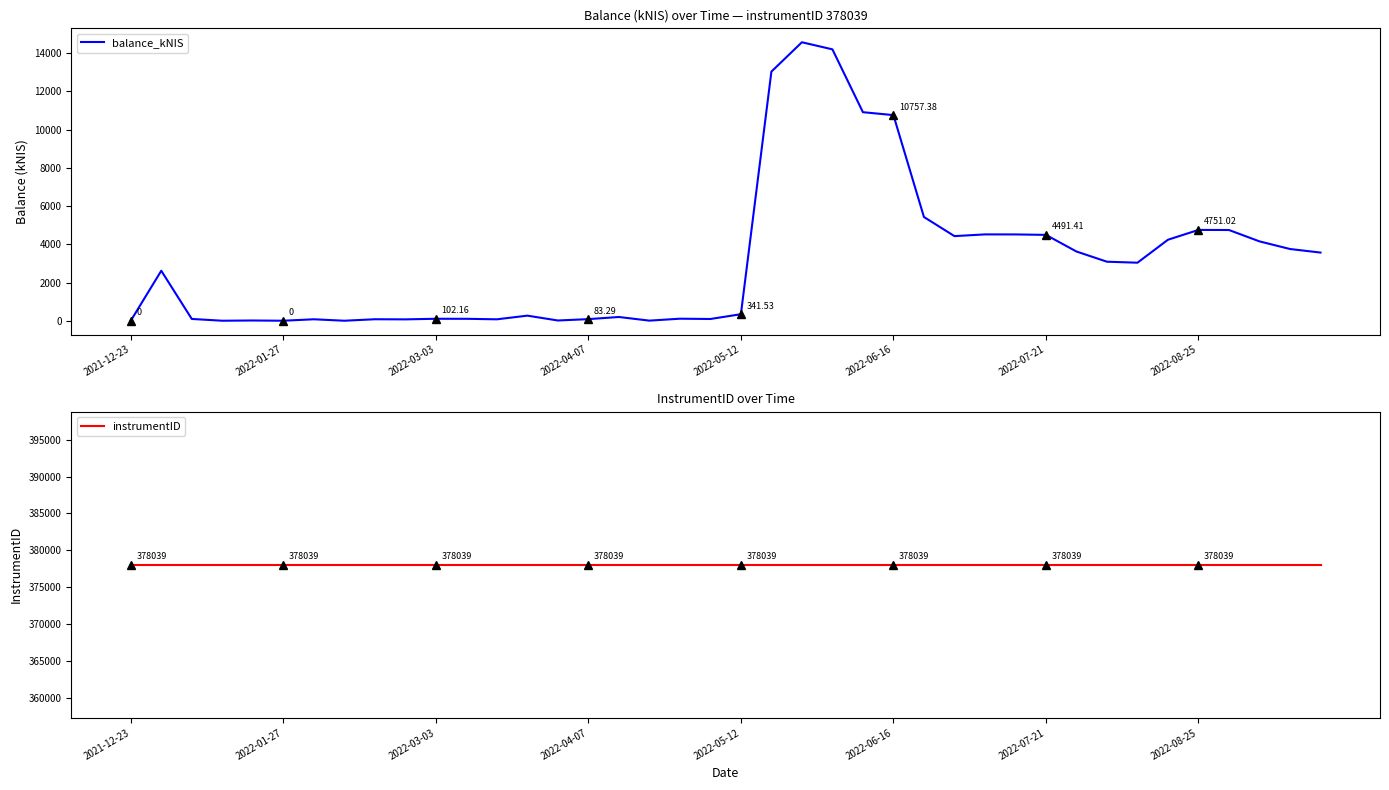

Between 11 and 12, which series saw the biggest shift?

balance_kNIS